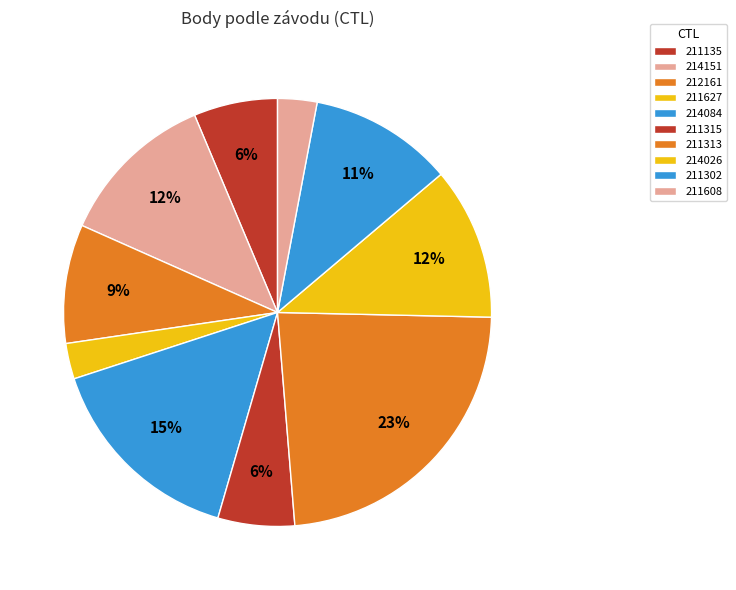

How many slices are in this pie chart?

10